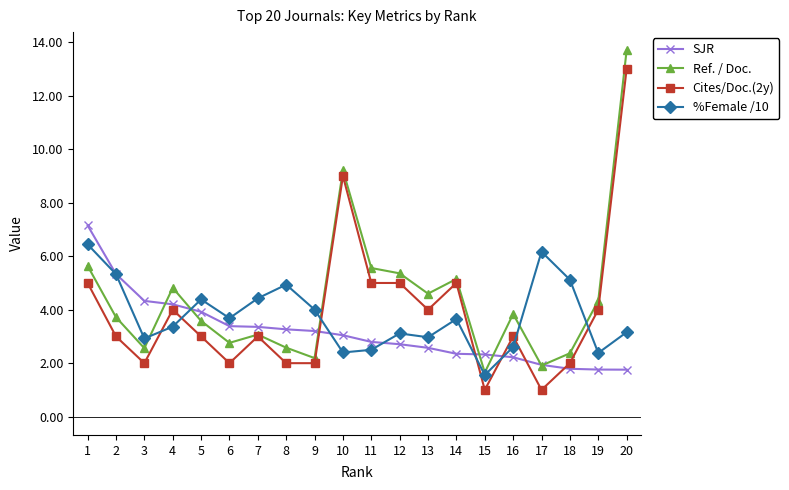

Rank the series by their maximum value, from lowest to highest.

%Female /10, SJR, Cites/Doc.(2y), Ref. / Doc.